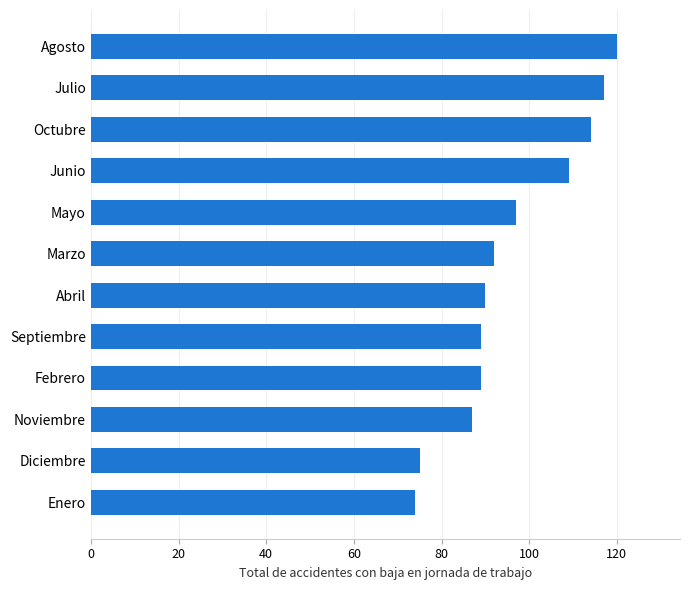

What is the difference between the second highest and minimum values?

43